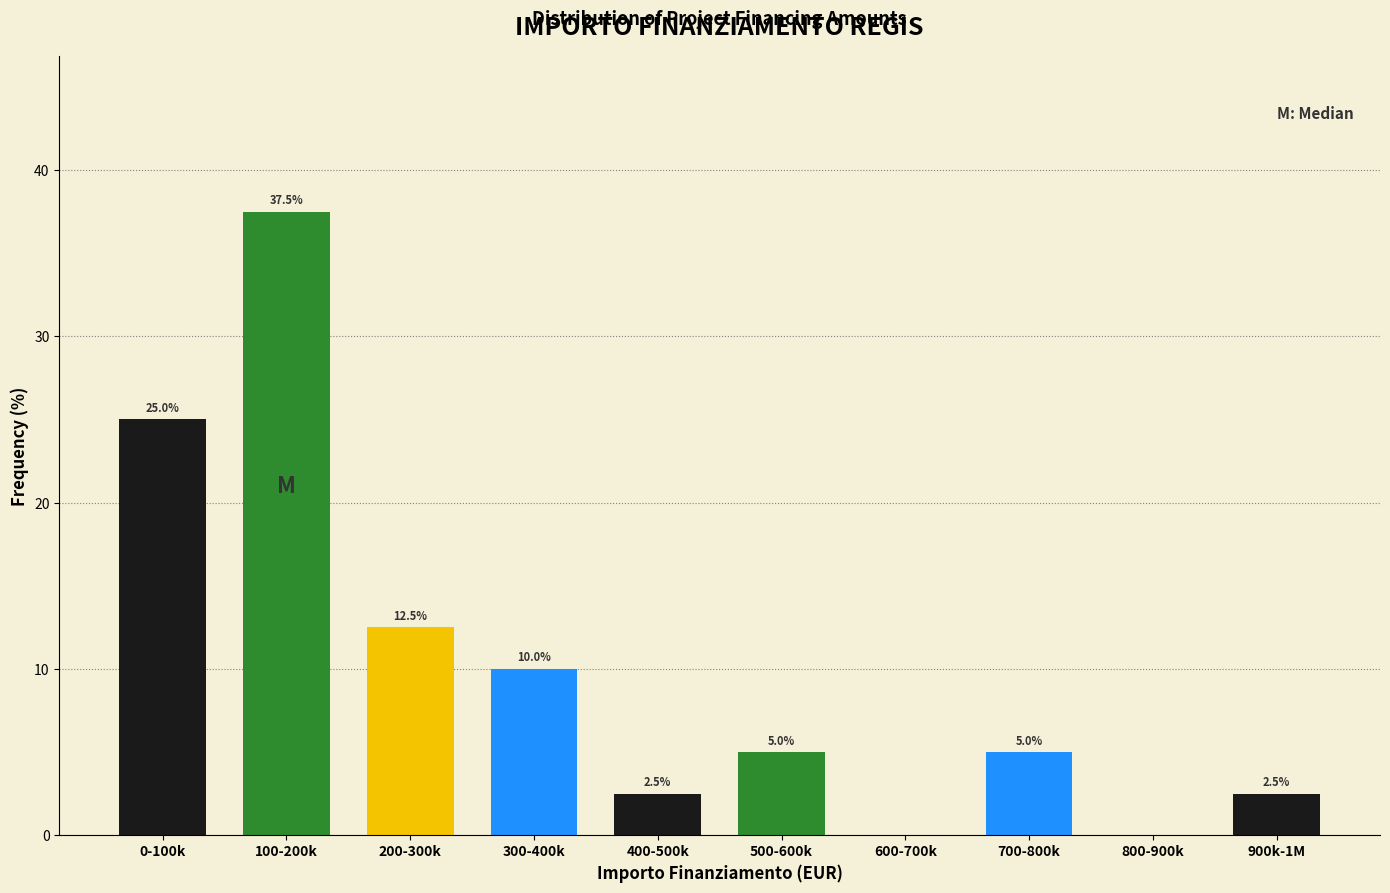

Reading right to left, list all the values displayed in this chart.

900k-1M=2.5	800-900k=0.0	700-800k=5.0	600-700k=0.0	500-600k=5.0	400-500k=2.5	300-400k=10.0	200-300k=12.5	100-200k=37.5	0-100k=25.0